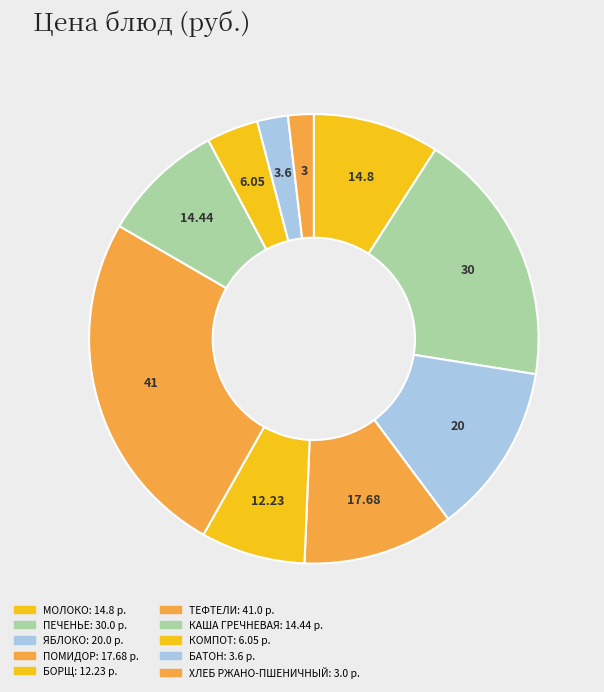

How many slices are in this pie chart?

10